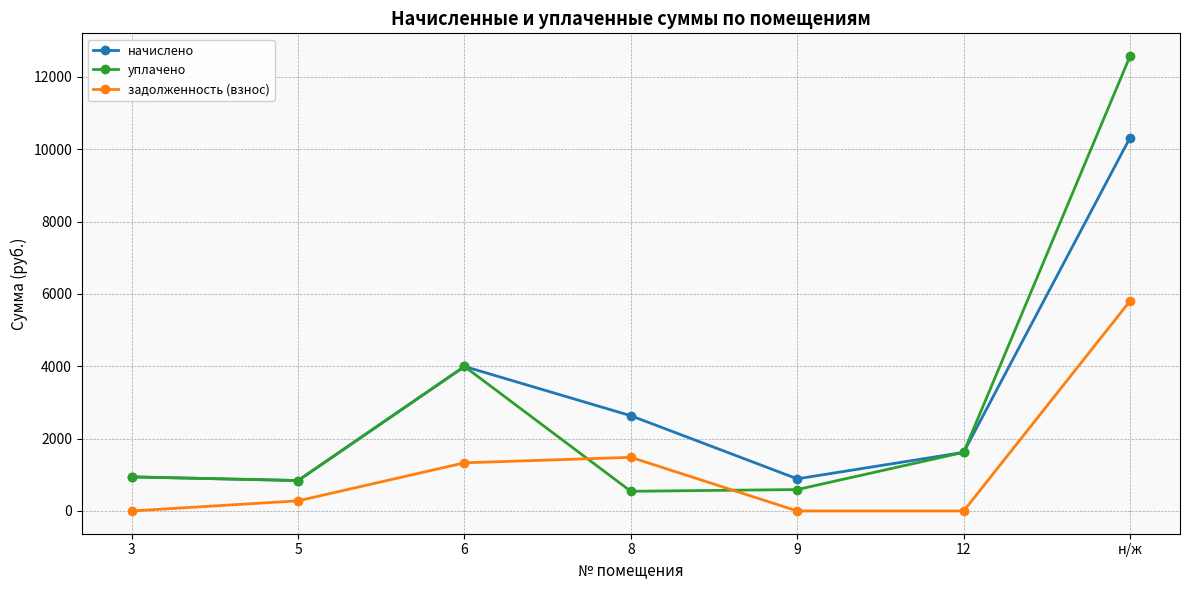

Which series has the widest spread of values?

уплачено